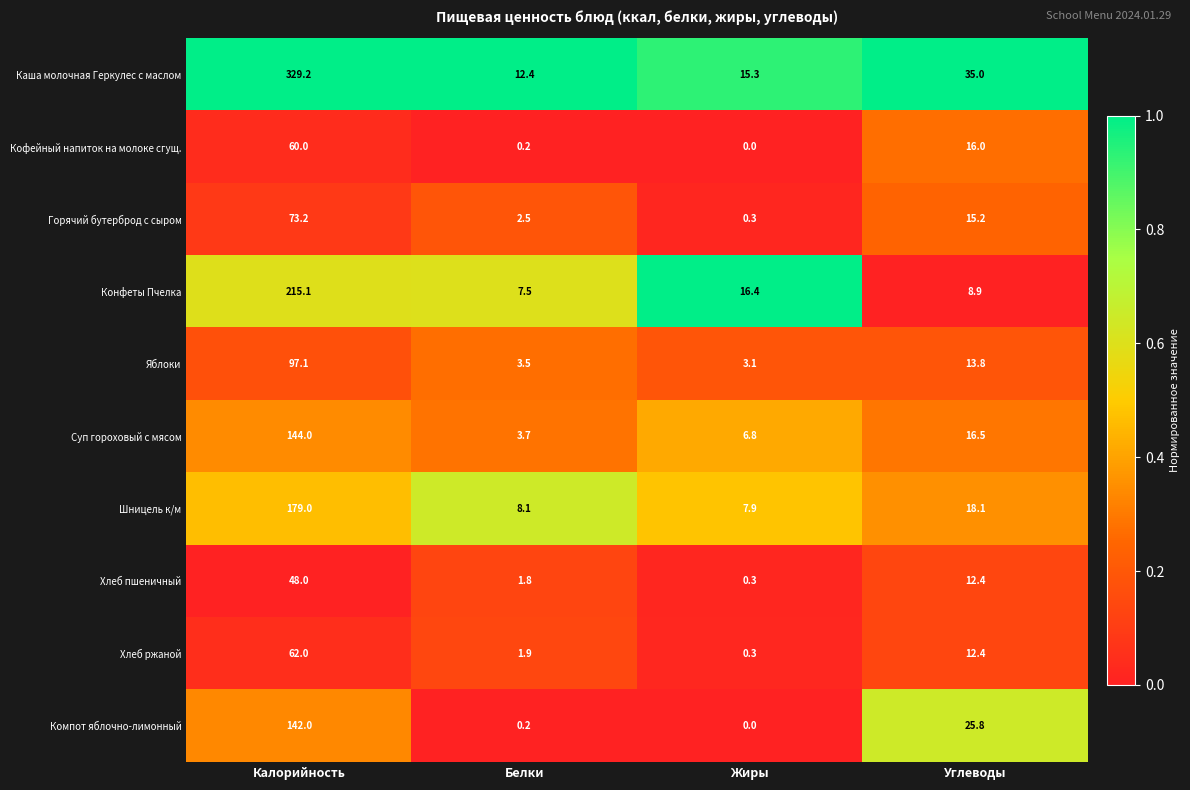

Rank the series by their maximum value, from highest to lowest.

Каша молочная Геркулес с маслом, Конфеты Пчелка, Шницель к/м, Суп гороховый с мясом, Компот яблочно-лимонный, Яблоки, Горячий бутерброд с сыром, Хлеб ржаной, Кофейный напиток на молоке сгущ., Хлеб пшеничный